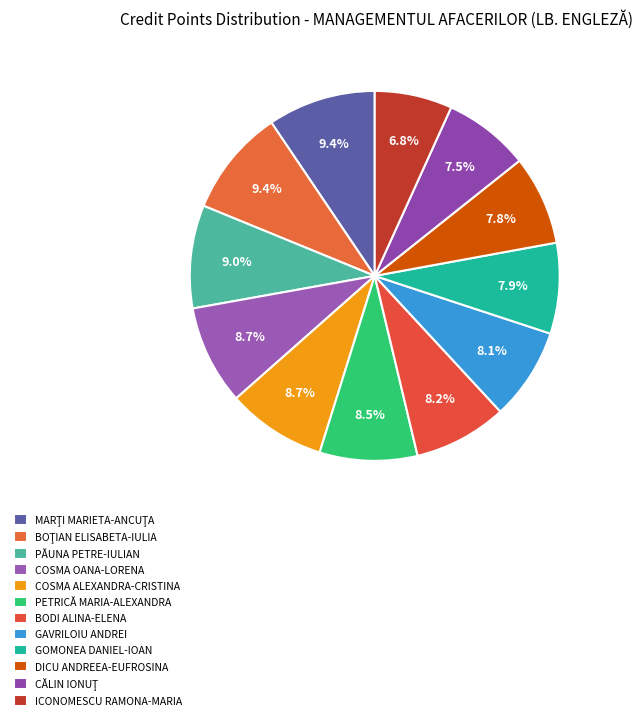

True or false: MARŢI MARIETA-ANCUŢA accounts for 1% of the total.

False